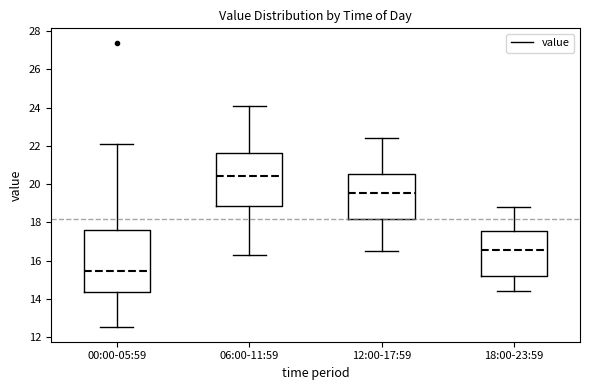

Reading left to right, read every box against the y-axis: the position of its median line, the range the box covers, and the ends of its whiskers. The values are not printed on the chart, so give them approximately, as read against the axis.

00:00-05:59: median 15.4, box 14.4 to 17.6, whiskers 12.6 to 22.2
06:00-11:59: median 20.4, box 18.8 to 21.6, whiskers 16.4 to 24.2
12:00-17:59: median 19.6, box 18.2 to 20.6, whiskers 16.6 to 22.4
18:00-23:59: median 16.6, box 15.2 to 17.6, whiskers 14.4 to 18.8